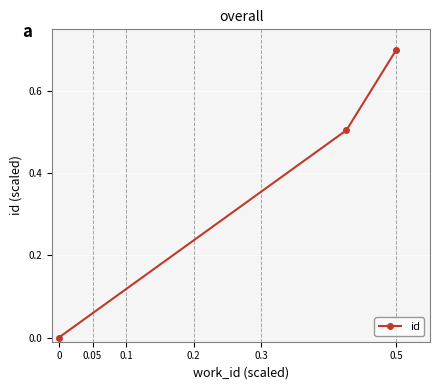

Count the number of categories in the chart.

3